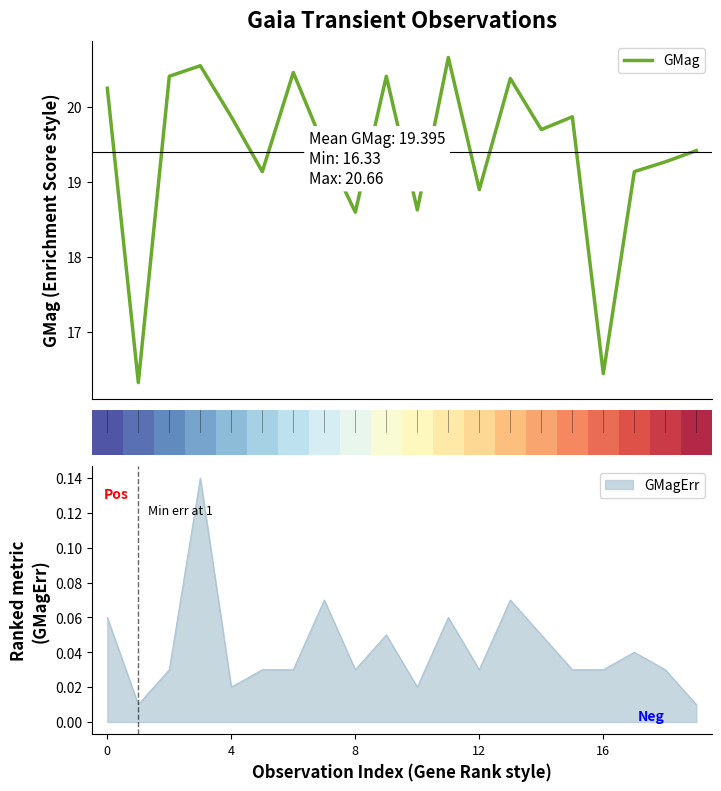

What is the highest value of the GMag series?

20.7